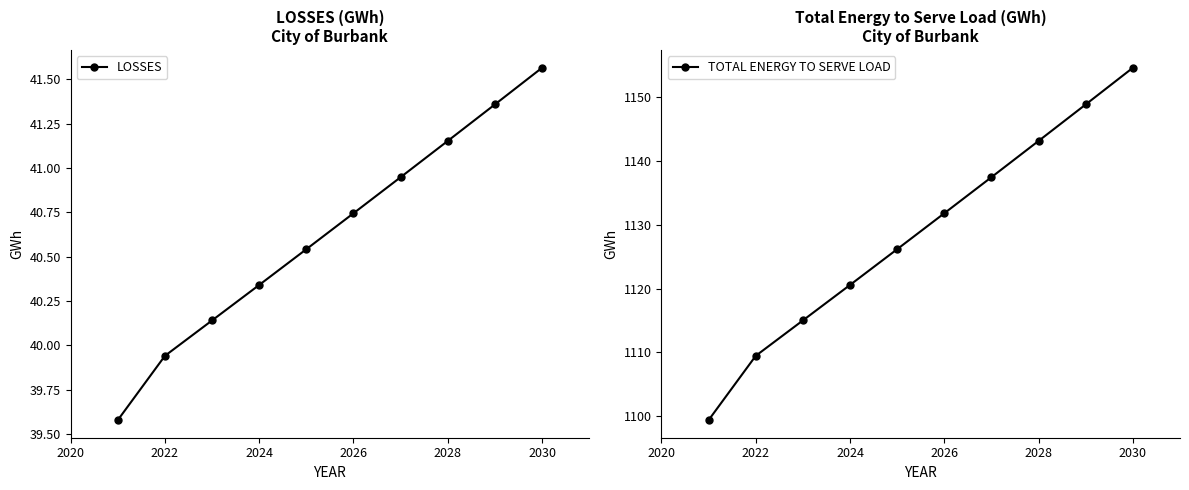

Does the chart have visible grid lines?

No